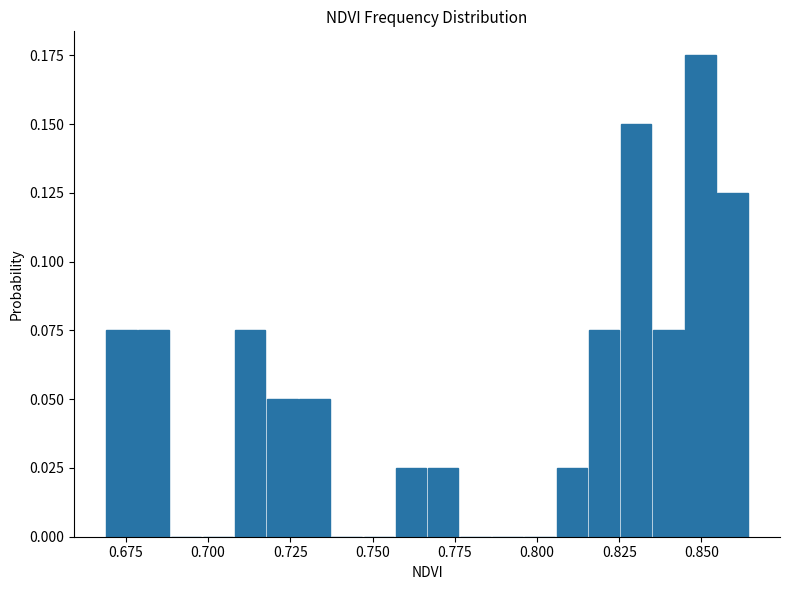

Read against the x-axis, roughly where is the centre of the tallest bar?

0.850